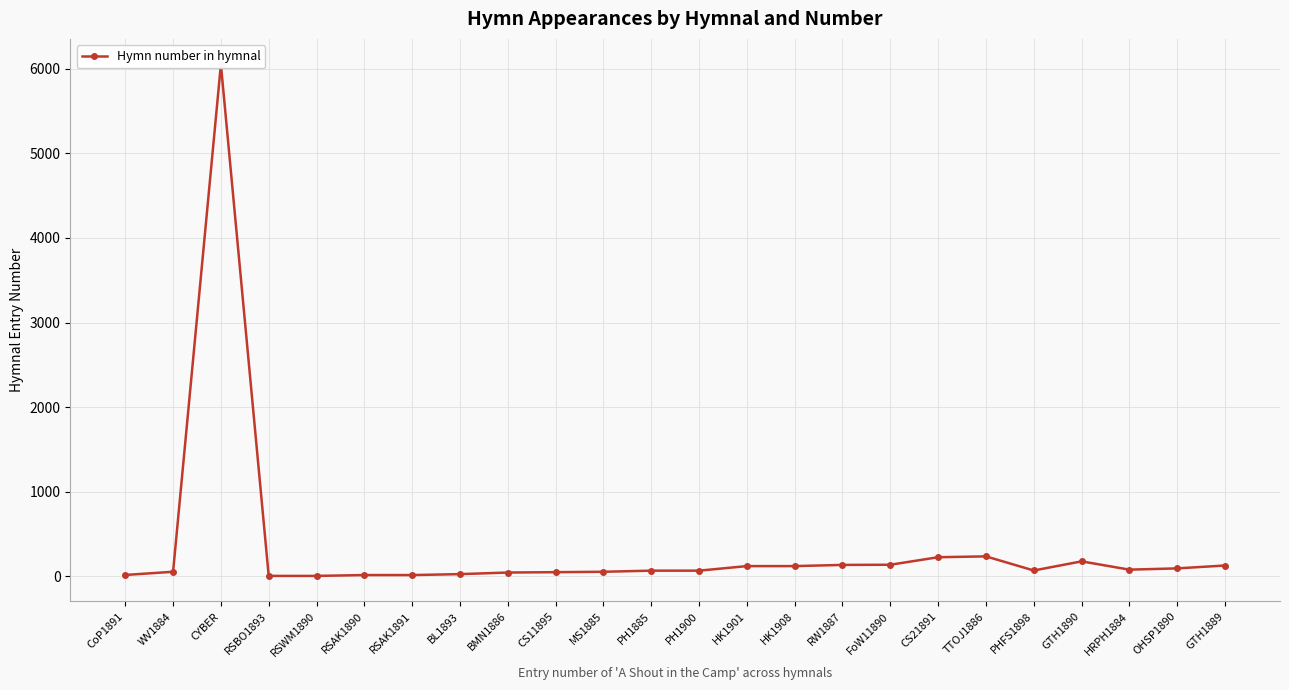

What is the value of the 21st point from the left?

176